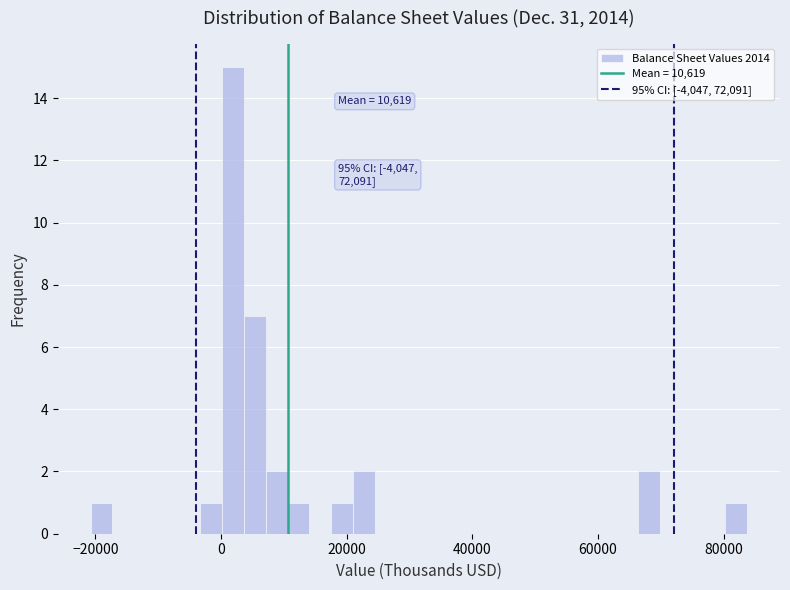

Around what value on the x-axis is the tallest bar? Give the approximate position of its centre, as read against the axis.

2000